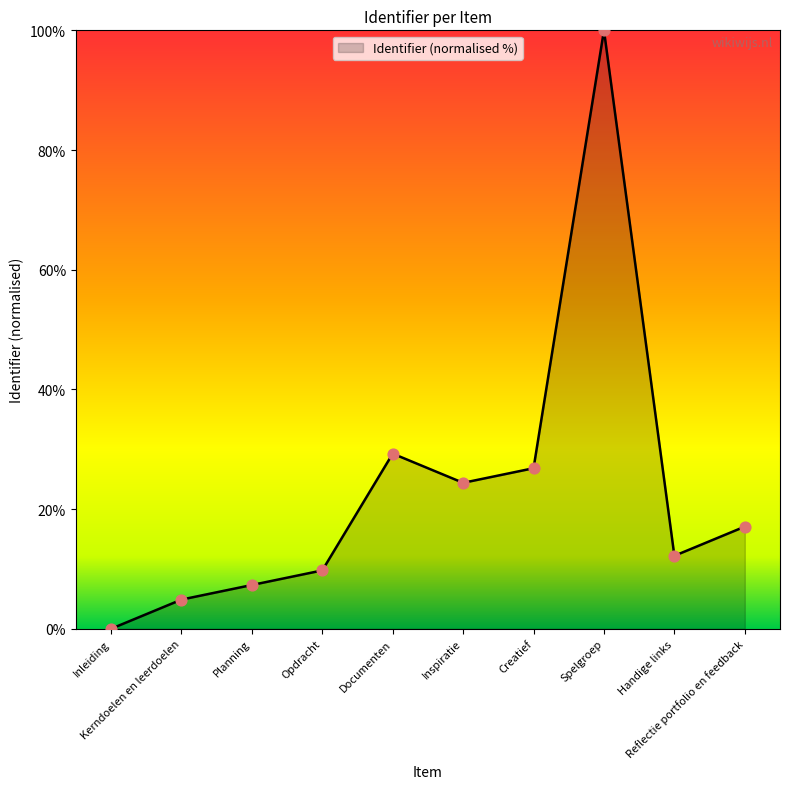

What is the change in value from Documenten to Creatief?

-2.4